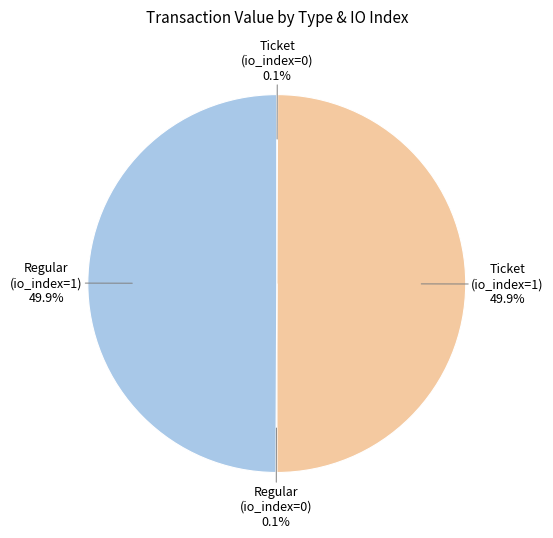

How many segments does this pie chart have?

4